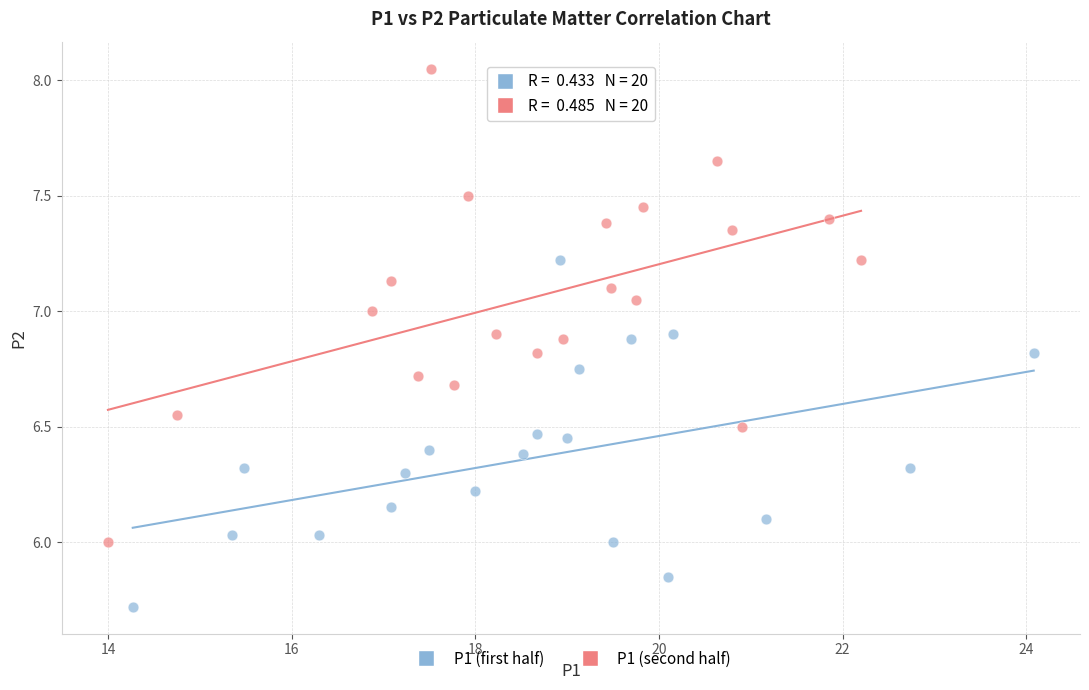

What are all the series names shown in the legend?

P1 (first half), P1 (second half)